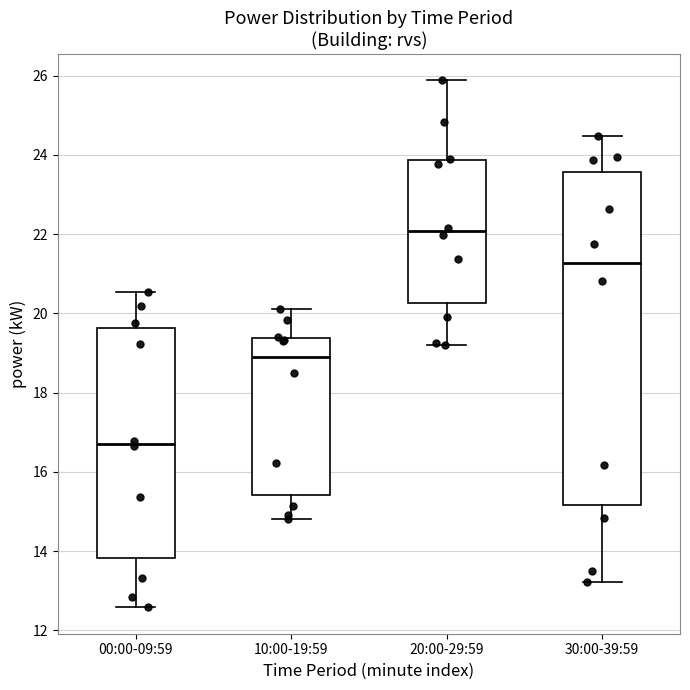

Which box is the tallest, from its lower edge to its upper edge?

30:00-39:59